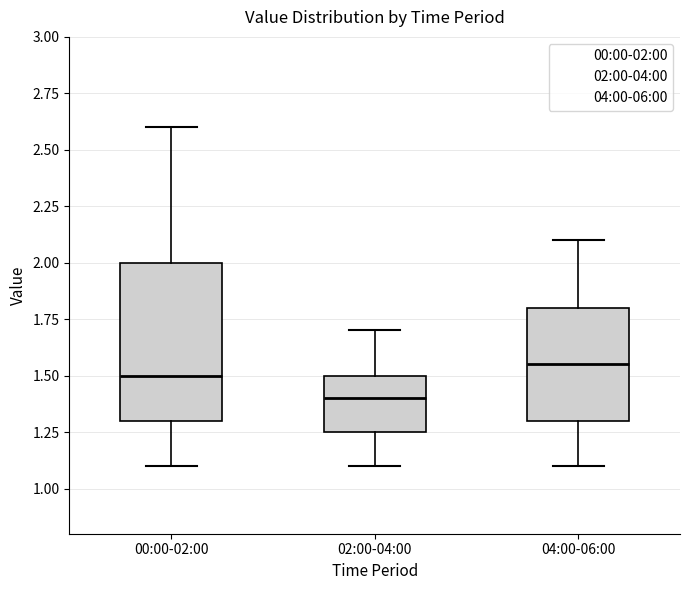

Which box has the lowest median line?

02:00-04:00